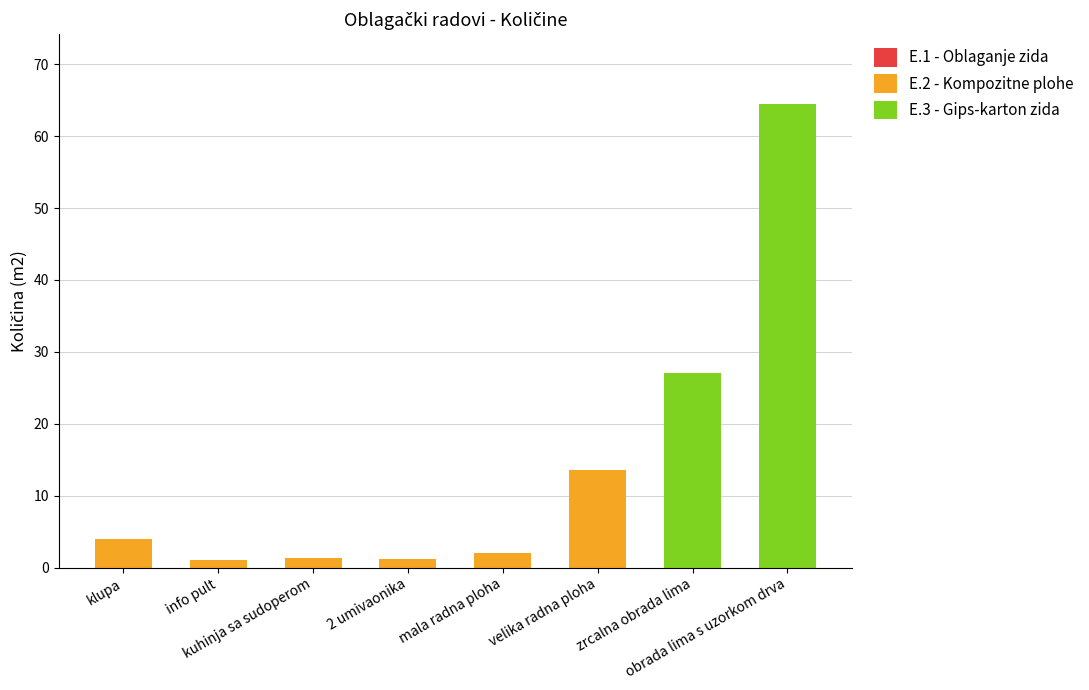

What is the sum of all E.2 - Kompozitne plohe values?

23.0